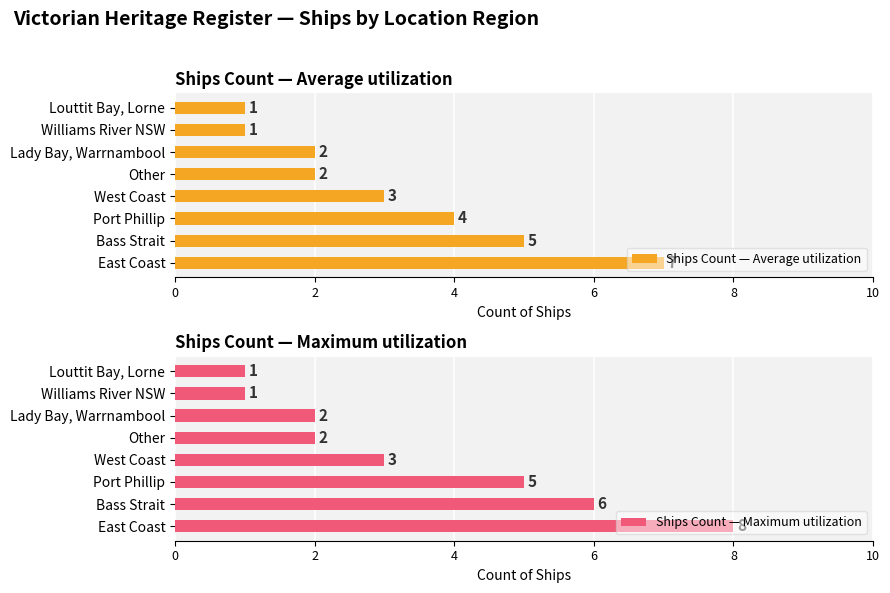

How many values in the Ships Count — Average utilization series are below 3?

4